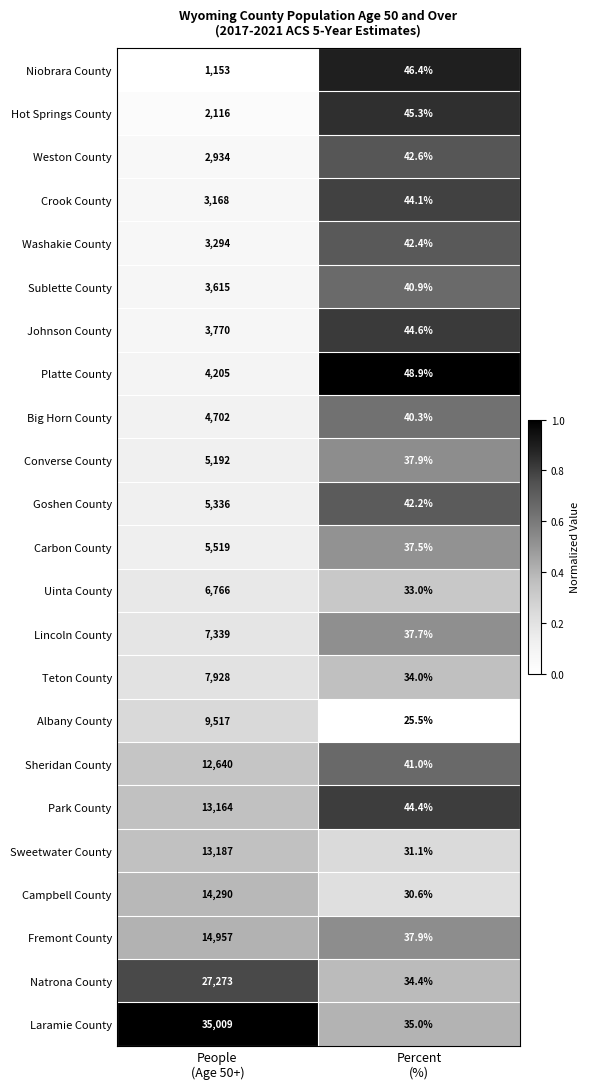

What is the sum of all Converse County values?

5229.9